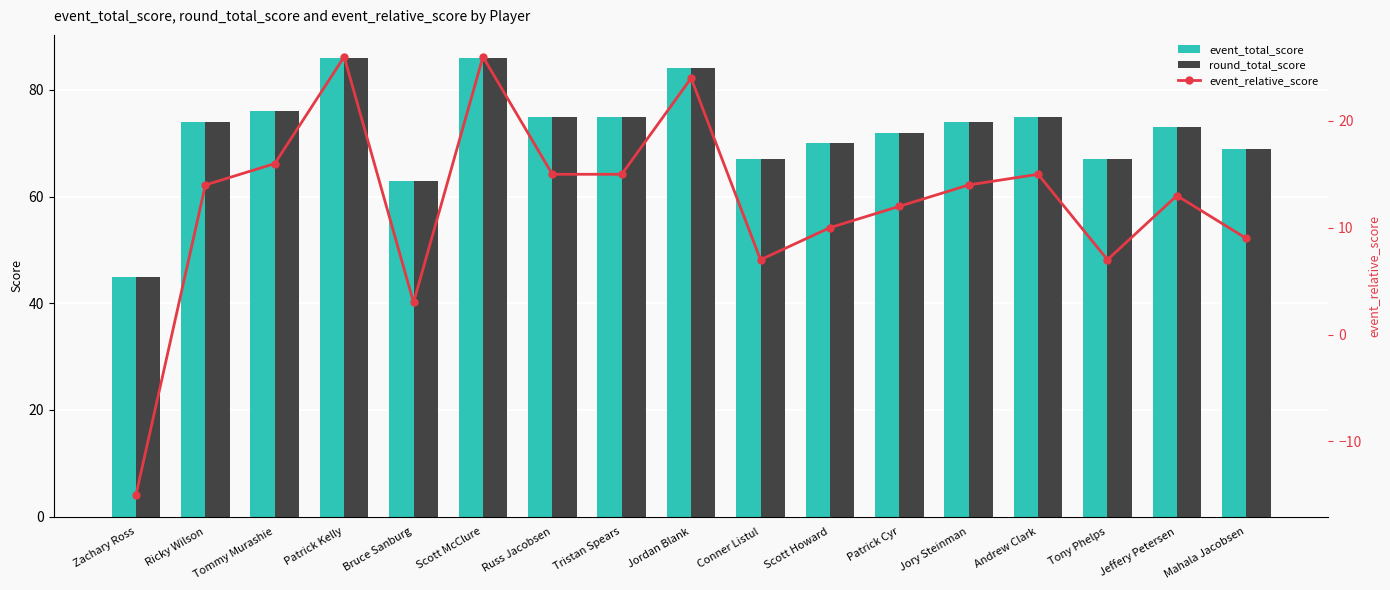

Rank the series by their maximum value, from lowest to highest.

event_relative_score, event_total_score, round_total_score